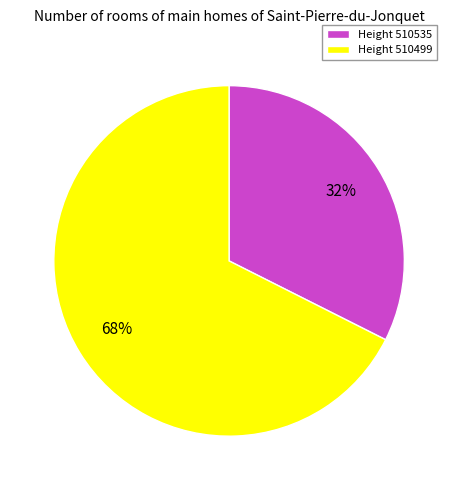

Which category has the smallest portion of the pie?

Height 510535